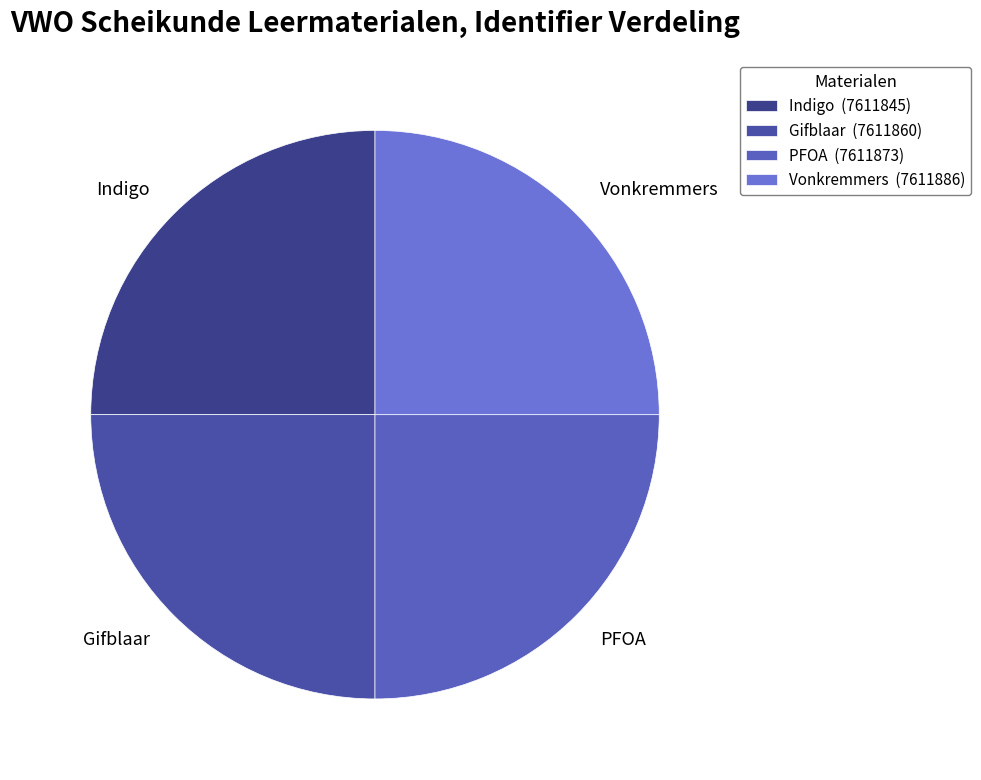

Approximately how many times larger is the value at Gifblaar compared to Indigo?

1.0